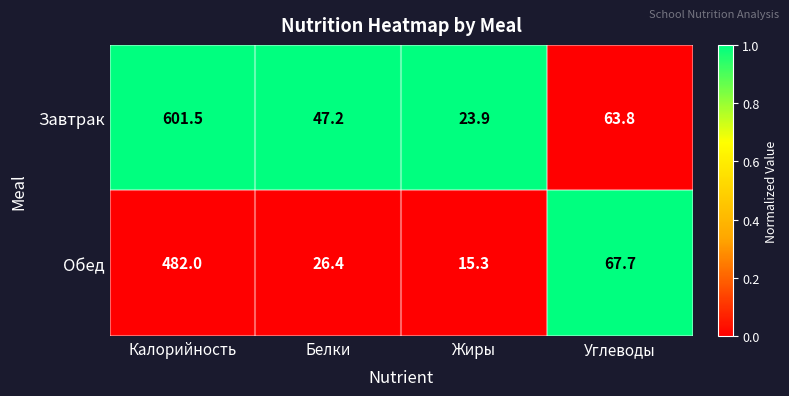

True or false: Обед has a value of 15.3 at Жиры.

True